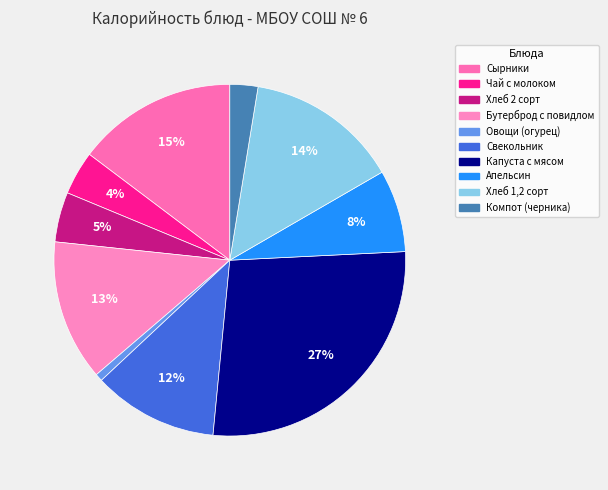

Is there a majority slice in this chart?

No